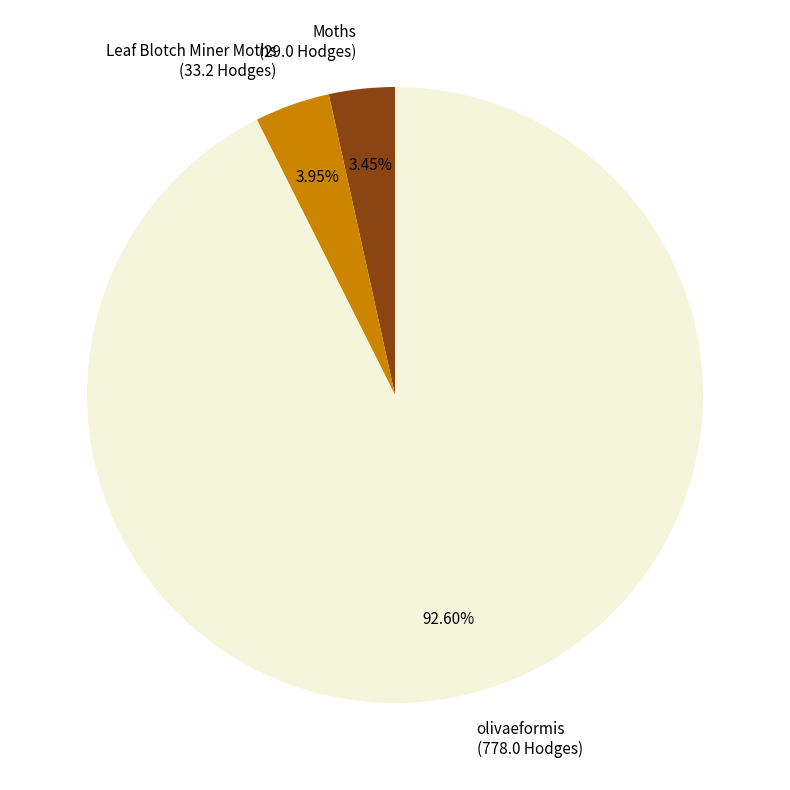

Does any single category account for the majority?

Yes